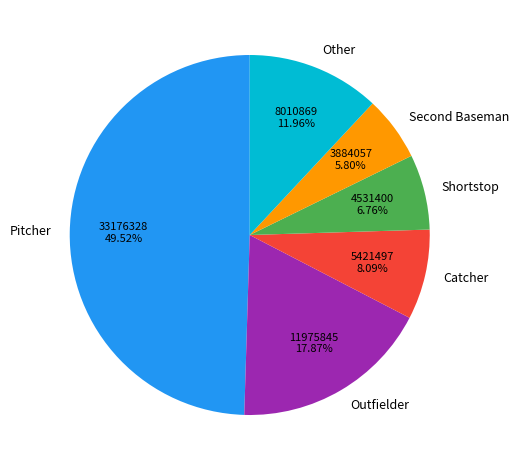

Does Shortstop account for over 50% of the chart?

No